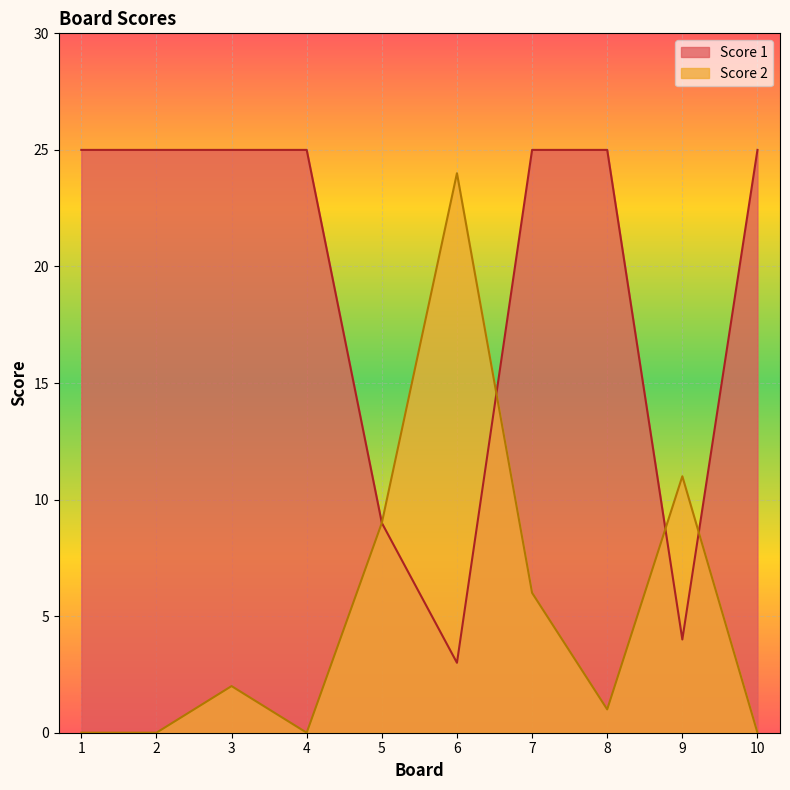

What are all the series names shown in the legend?

Score 1, Score 2